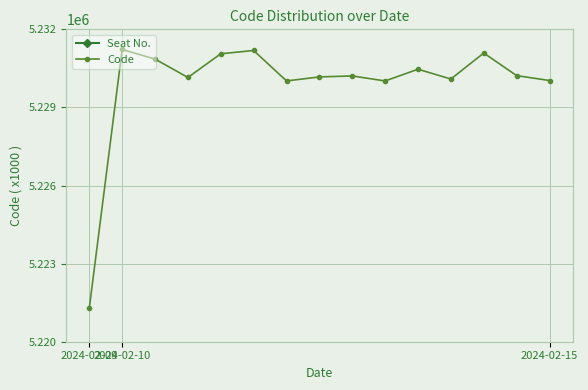

Which series changed the most between 9 and 14?

Code